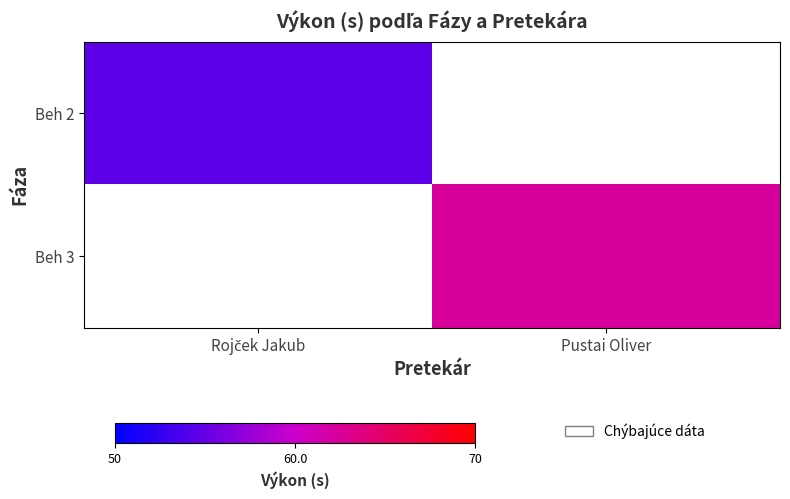

What is the highest value of the Beh 2 series?

54.7